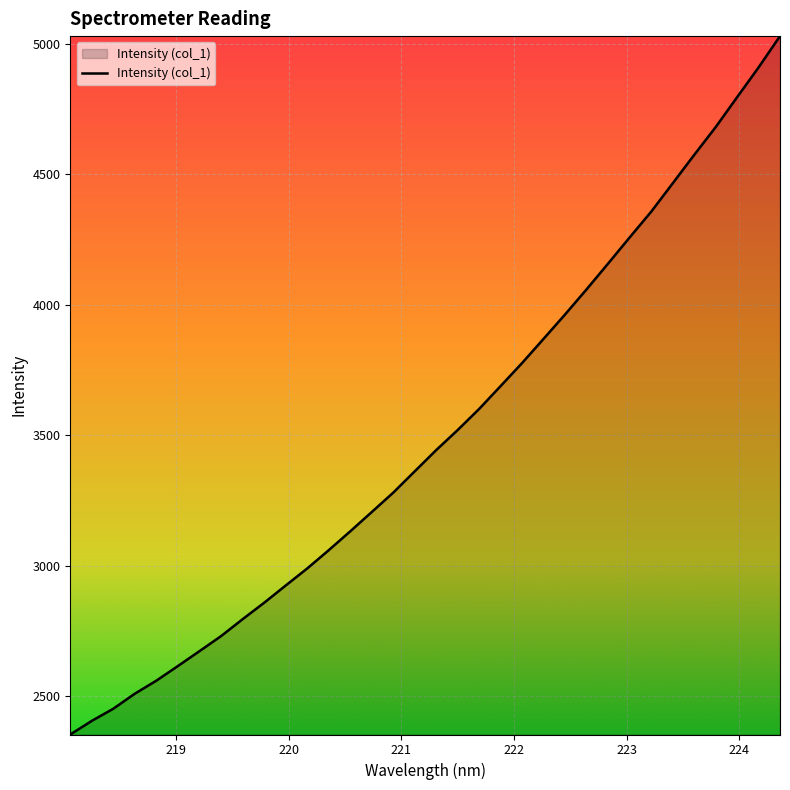

What is the minimum value shown in the chart?

2354.4